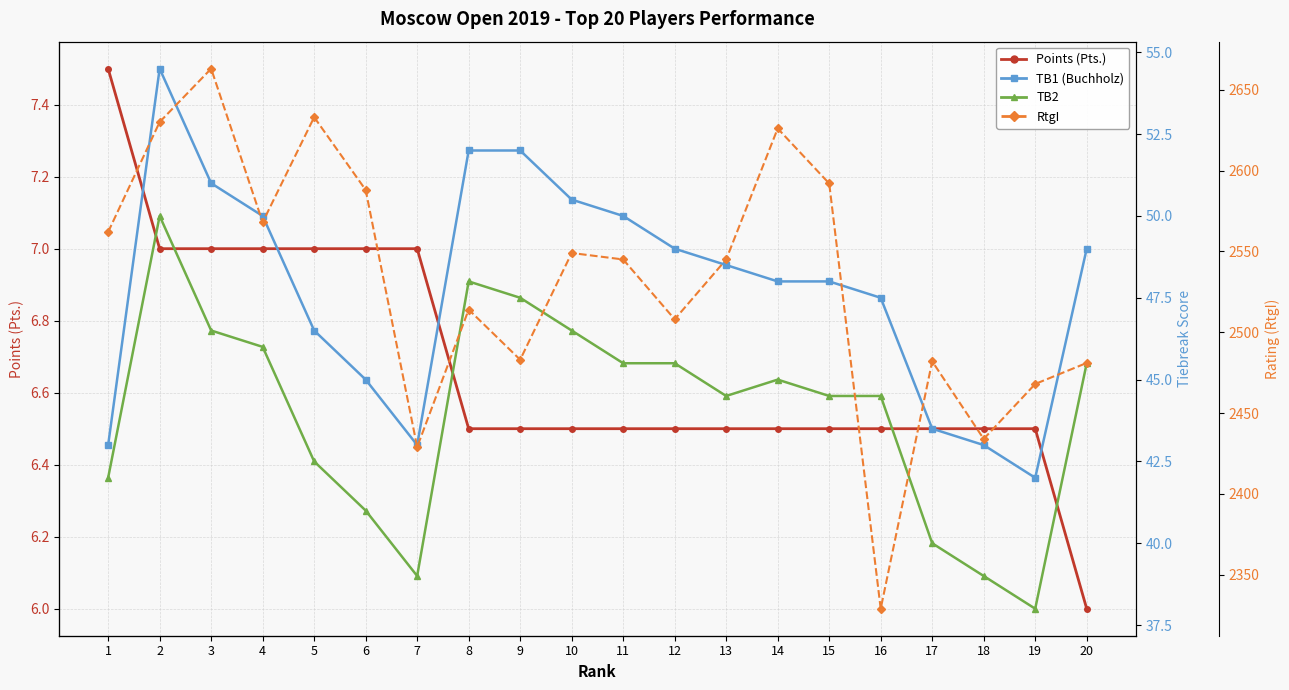

Reading left to right, extract all data points from this chart.

Points (Pts.): 1=7.5	2=7.0	3=7.0	4=7.0	5=7.0	6=7.0	7=7.0	8=6.5	9=6.5	10=6.5	11=6.5	12=6.5	13=6.5	14=6.5	15=6.5	16=6.5	17=6.5	18=6.5	19=6.5	20=6.0
TB1 (Buchholz): 1=43.0	2=54.5	3=51.0	4=50.0	5=46.5	6=45.0	7=43.0	8=52.0	9=52.0	10=50.5	11=50.0	12=49.0	13=48.5	14=48.0	15=48.0	16=47.5	17=43.5	18=43.0	19=42.0	20=49.0
TB2: 1=42.0	2=50.0	3=46.5	4=46.0	5=42.5	6=41.0	7=39.0	8=48.0	9=47.5	10=46.5	11=45.5	12=45.5	13=44.5	14=45.0	15=44.5	16=44.5	17=40.0	18=39.0	19=38.0	20=45.5
RtgI: 1=2562.0	2=2630.0	3=2663.0	4=2568.0	5=2633.0	6=2588.0	7=2429.0	8=2514.0	9=2483.0	10=2549.0	11=2545.0	12=2508.0	13=2545.0	14=2626.0	15=2592.0	16=2329.0	17=2482.0	18=2434.0	19=2468.0	20=2481.0